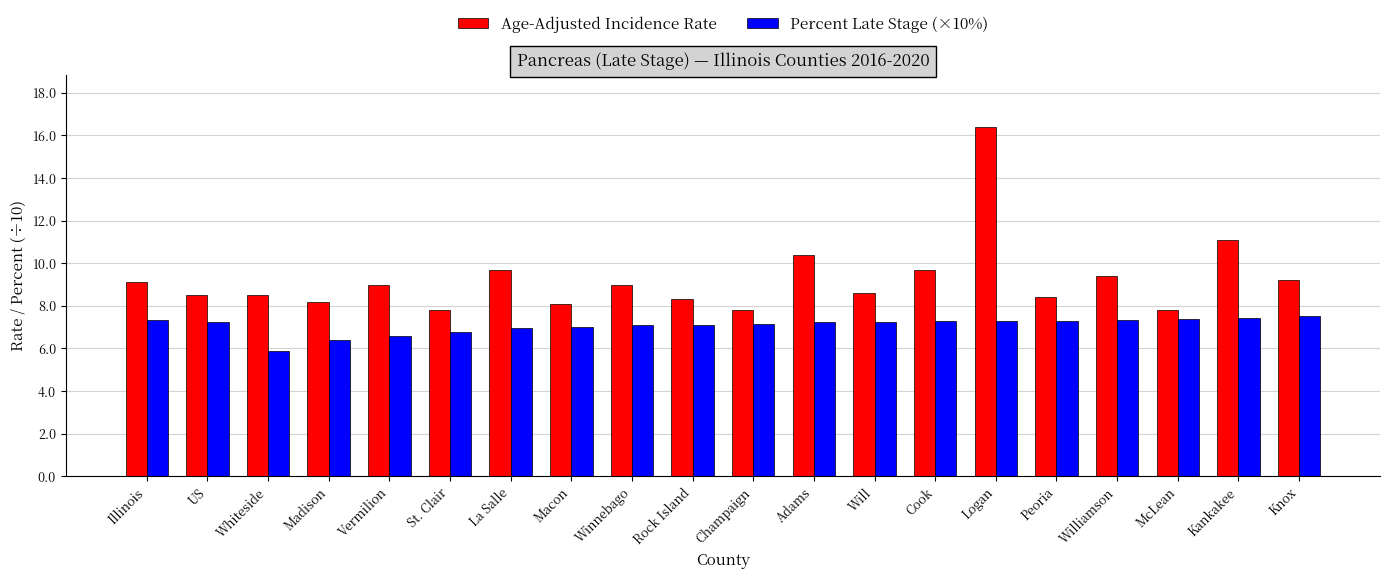

Rank the series at Macon from lowest to highest value.

Percent Late Stage (×10%), Age-Adjusted Incidence Rate